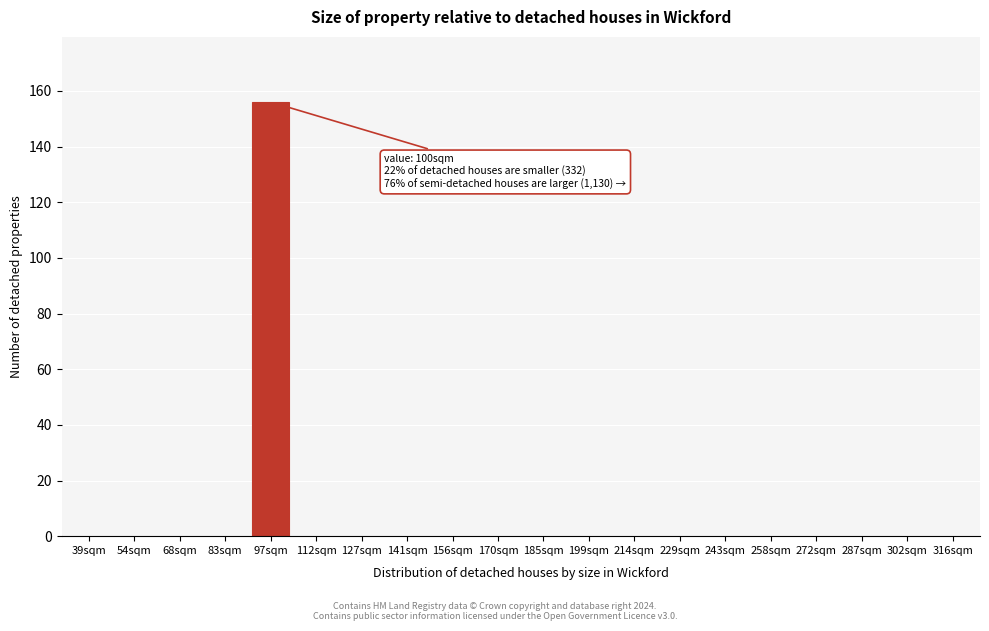

Reading right to left, list all the values displayed in this chart.

316sqm=0	302sqm=0	287sqm=0	272sqm=0	258sqm=0	243sqm=0	229sqm=0	214sqm=0	199sqm=0	185sqm=0	170sqm=0	156sqm=0	141sqm=0	127sqm=0	112sqm=0	97sqm=156	83sqm=0	68sqm=0	54sqm=0	39sqm=0